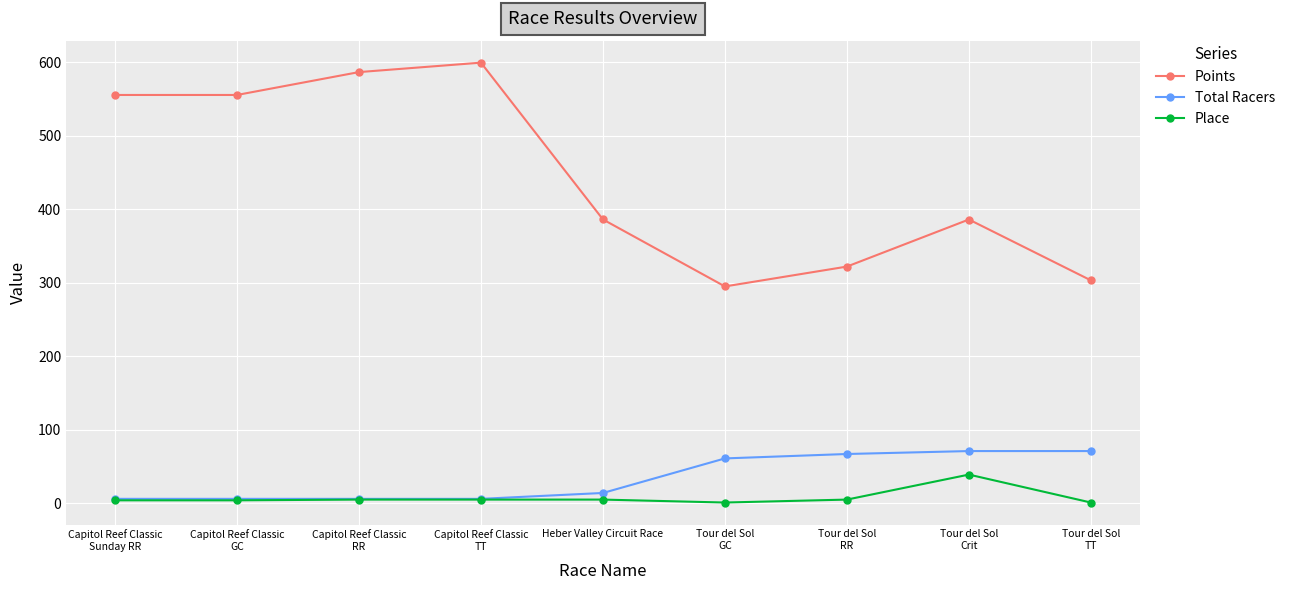

Rank the series by their maximum value, from highest to lowest.

Points, Total Racers, Place